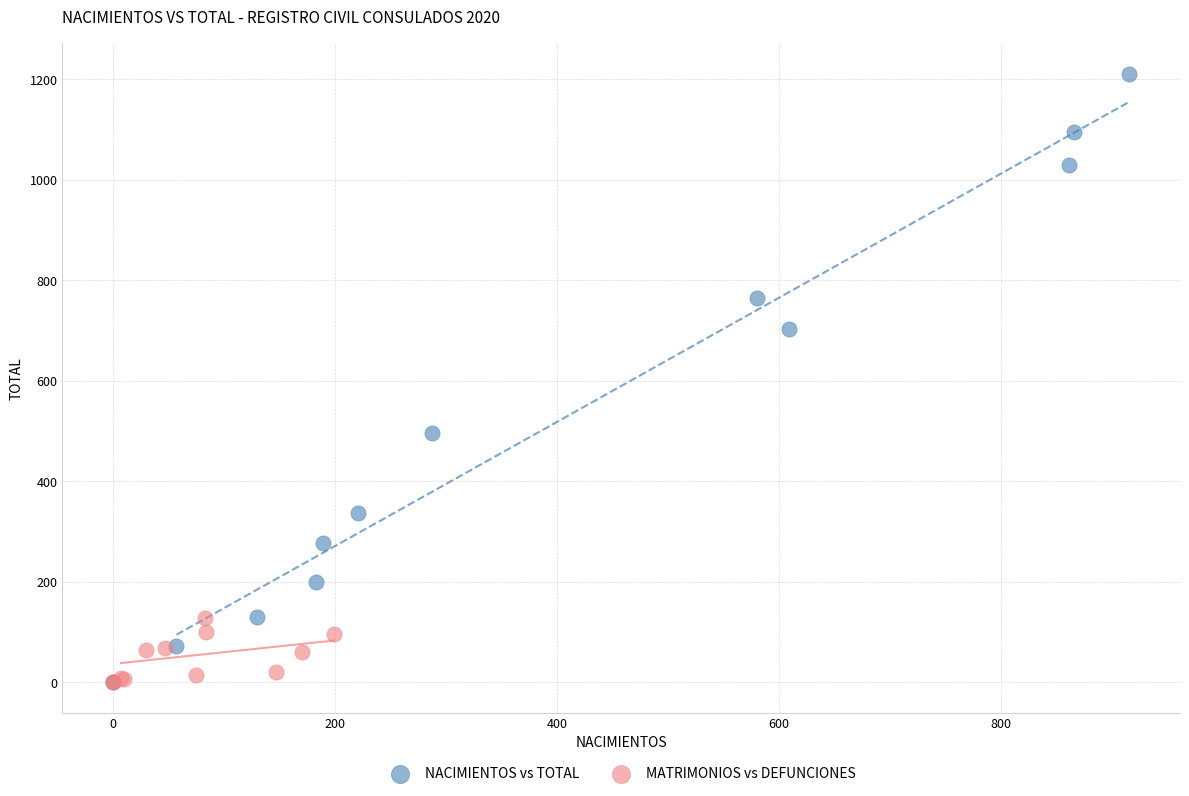

Which series has the largest Y range (max minus min)?

NACIMIENTOS vs TOTAL